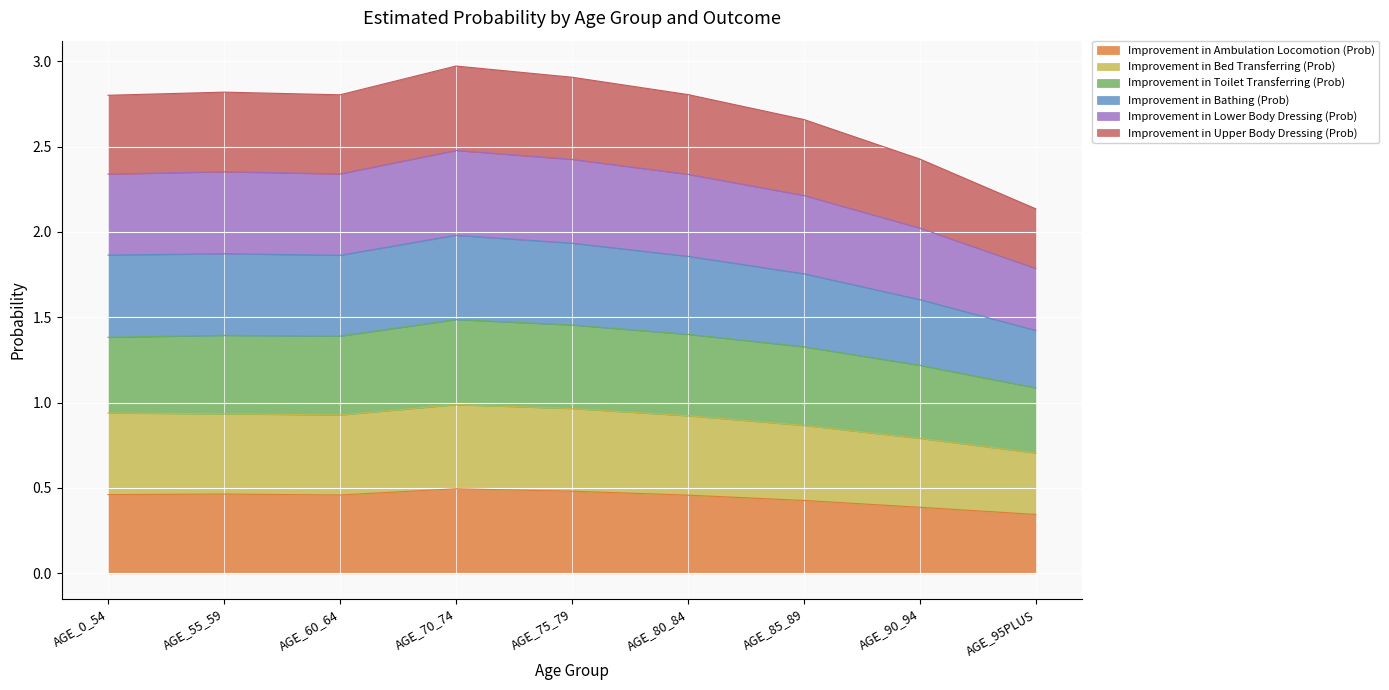

The Improvement in Ambulation Locomotion (Prob) series shows 0.1 at AGE_85_89. True or false?

False